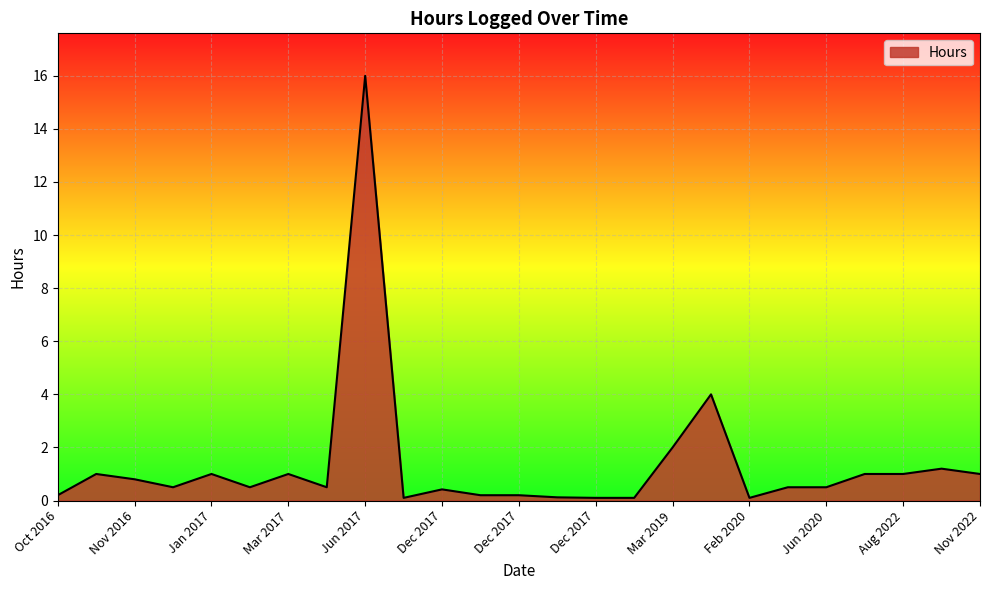

What is the maximum value shown in the chart?

16.0